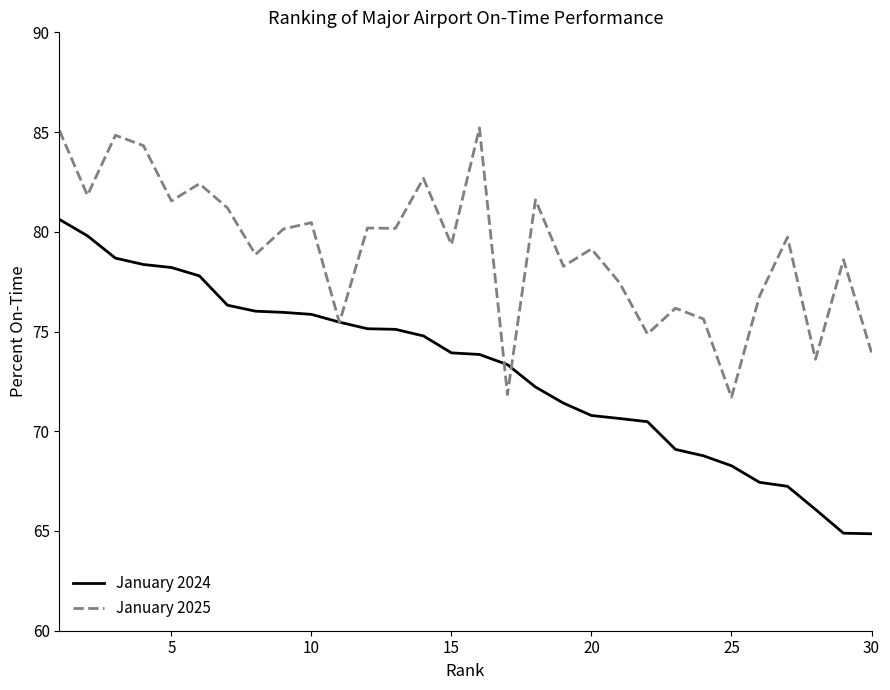

What is the minimum value shown in the chart?

64.9